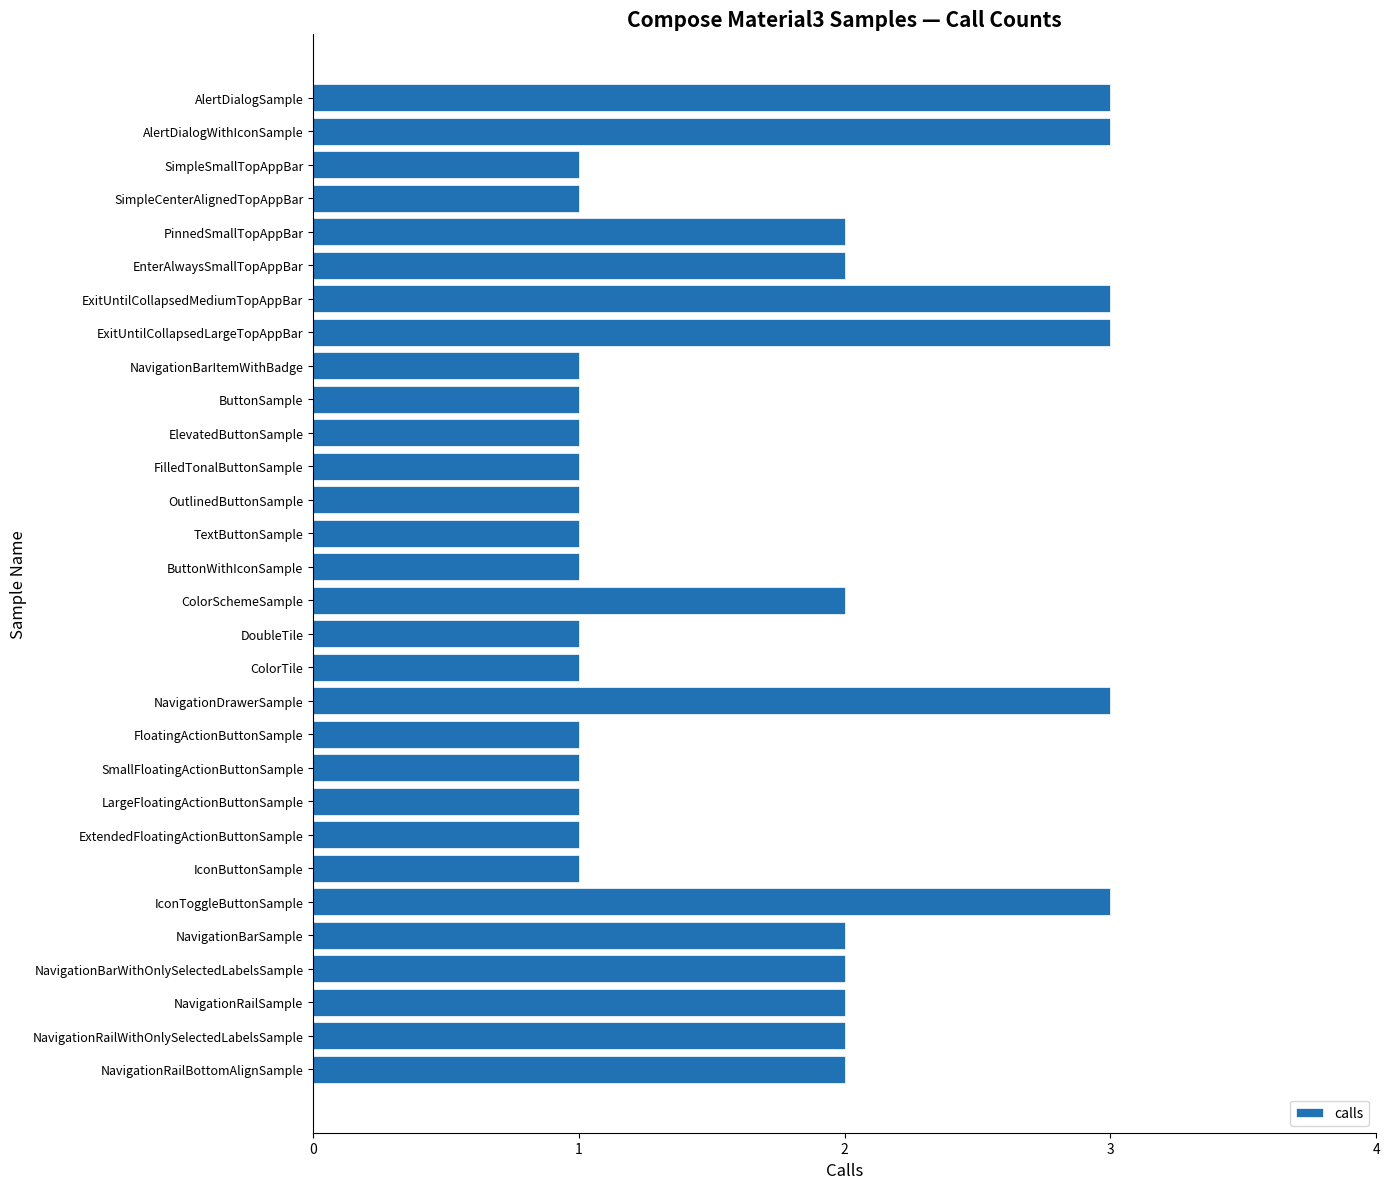

What value does the data have at AlertDialogSample?

3